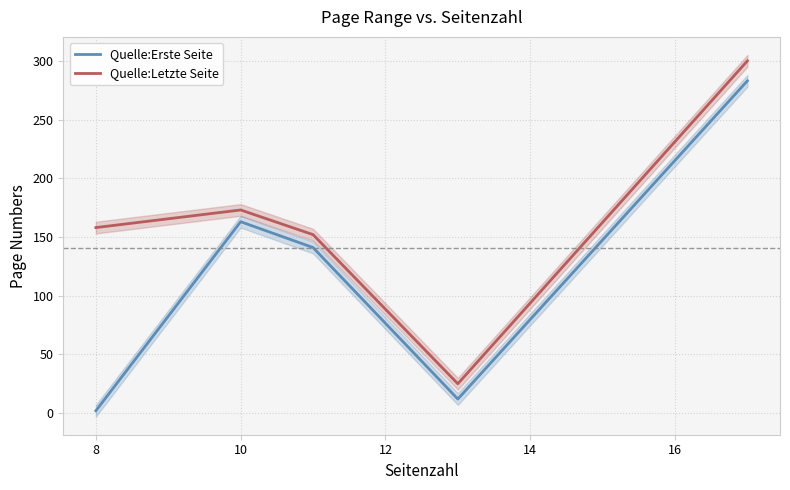

What is the lowest value of the Quelle:Letzte Seite series?

25